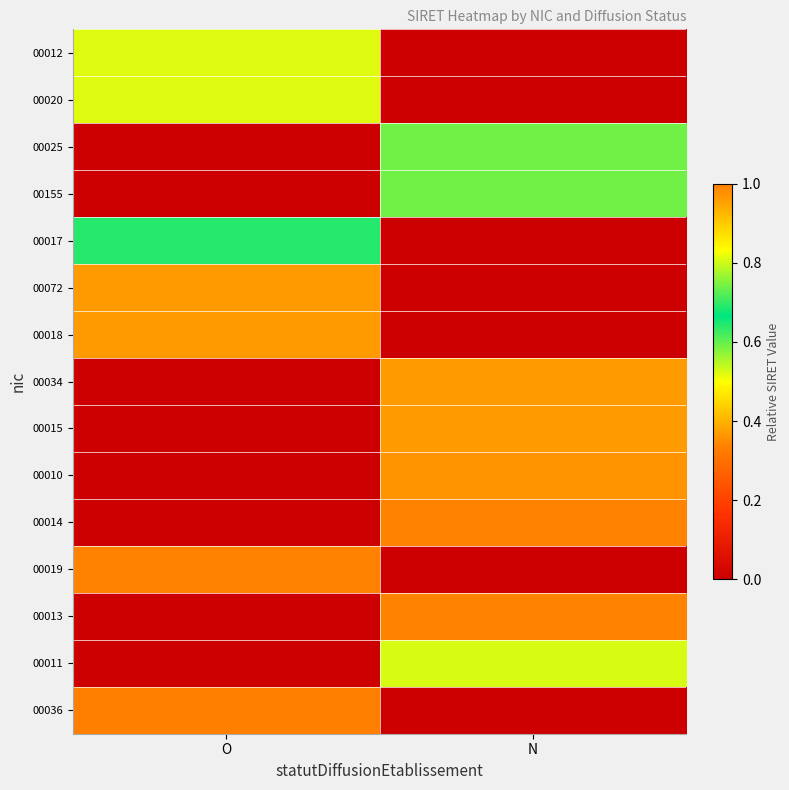

How many distinct data groups are displayed?

15